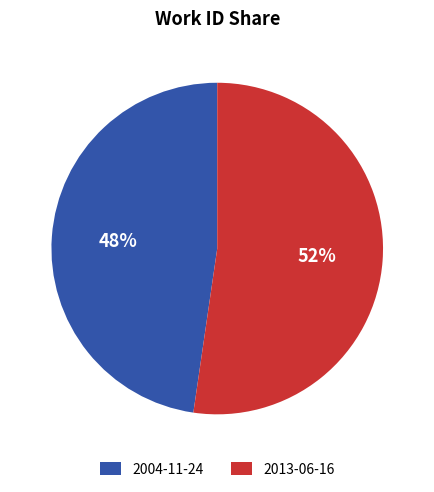

Which slice represents more than half of the pie?

2013-06-16